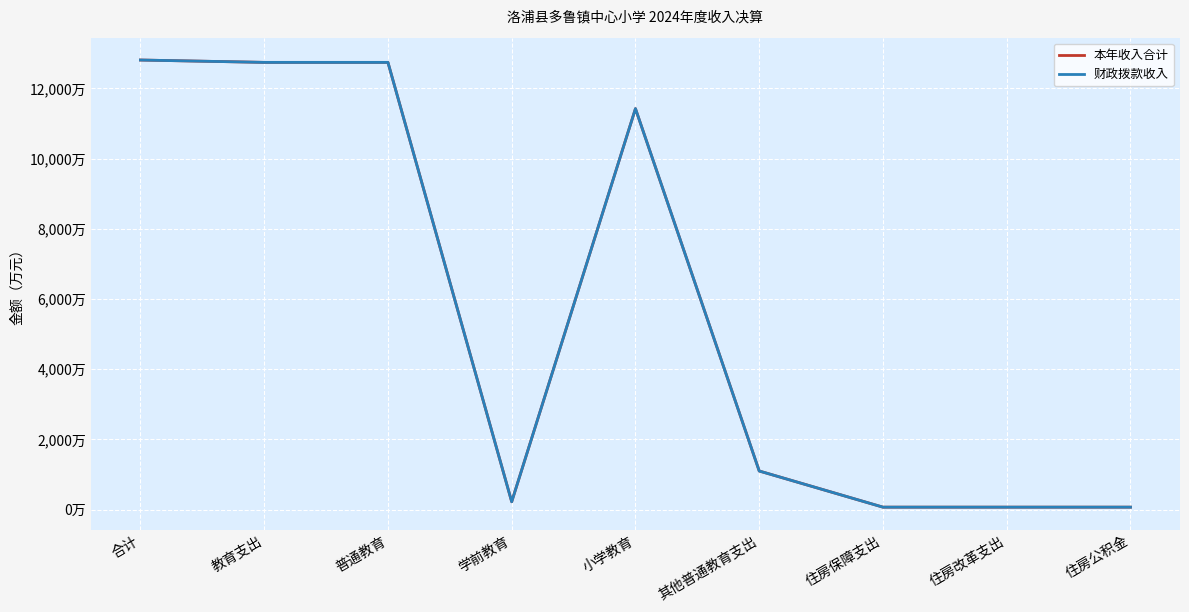

Rank the categories by 财政拨款收入 value from lowest to highest.

住房保障支出, 住房改革支出, 住房公积金, 学前教育, 其他普通教育支出, 小学教育, 教育支出, 普通教育, 合计